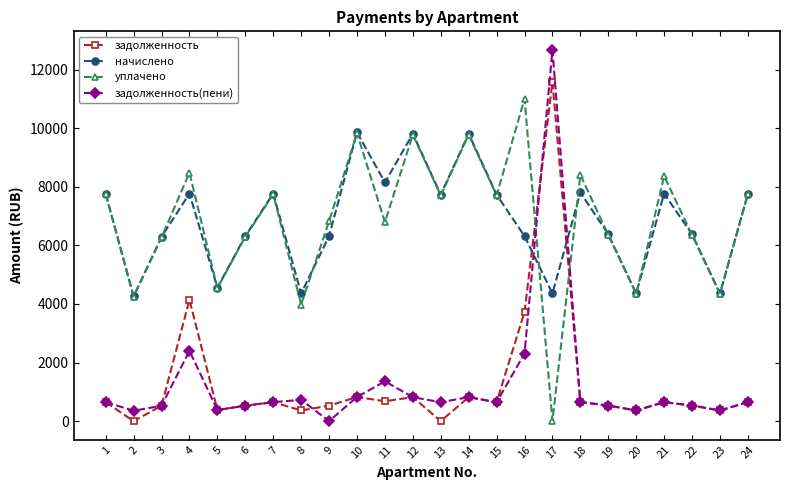

Between which two adjacent categories do задолженность and начислено first intersect?

16 and 17